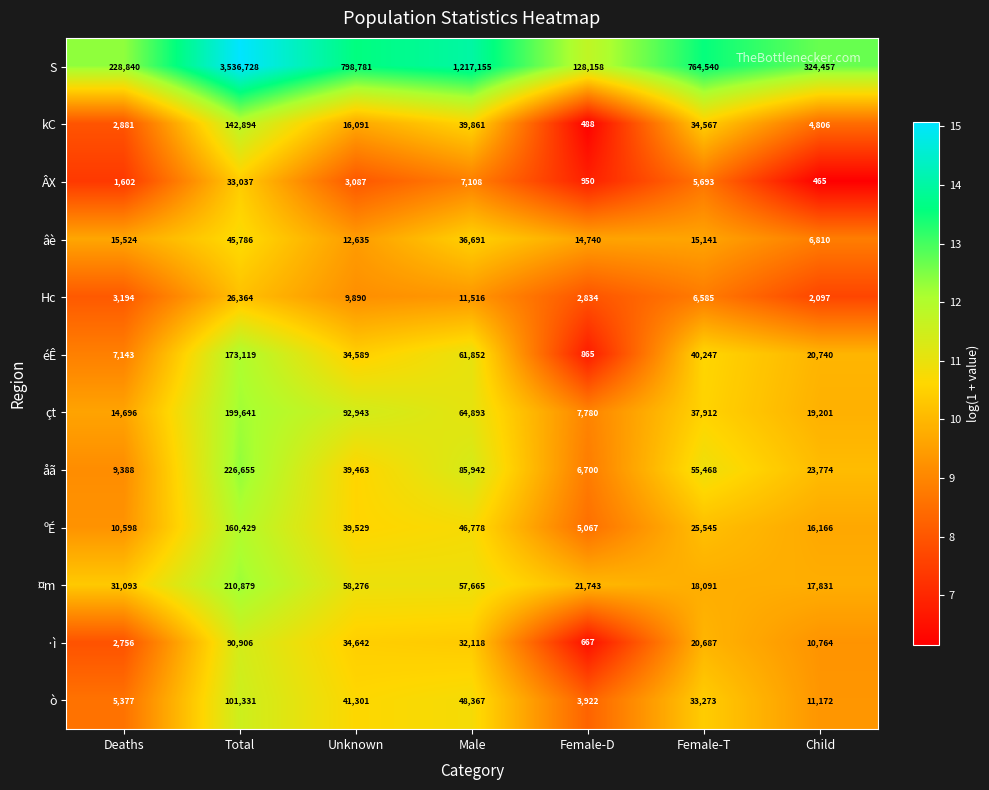

Is it true that éÊ equals 4392 at Deaths?

False